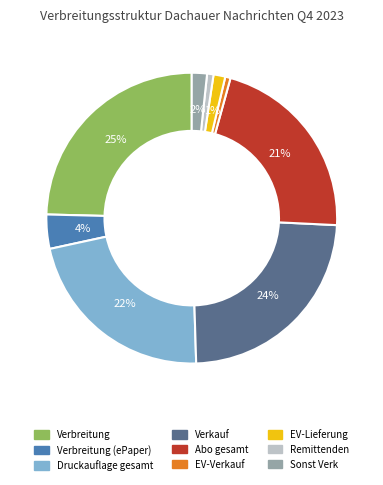

How many segments does this pie chart have?

9